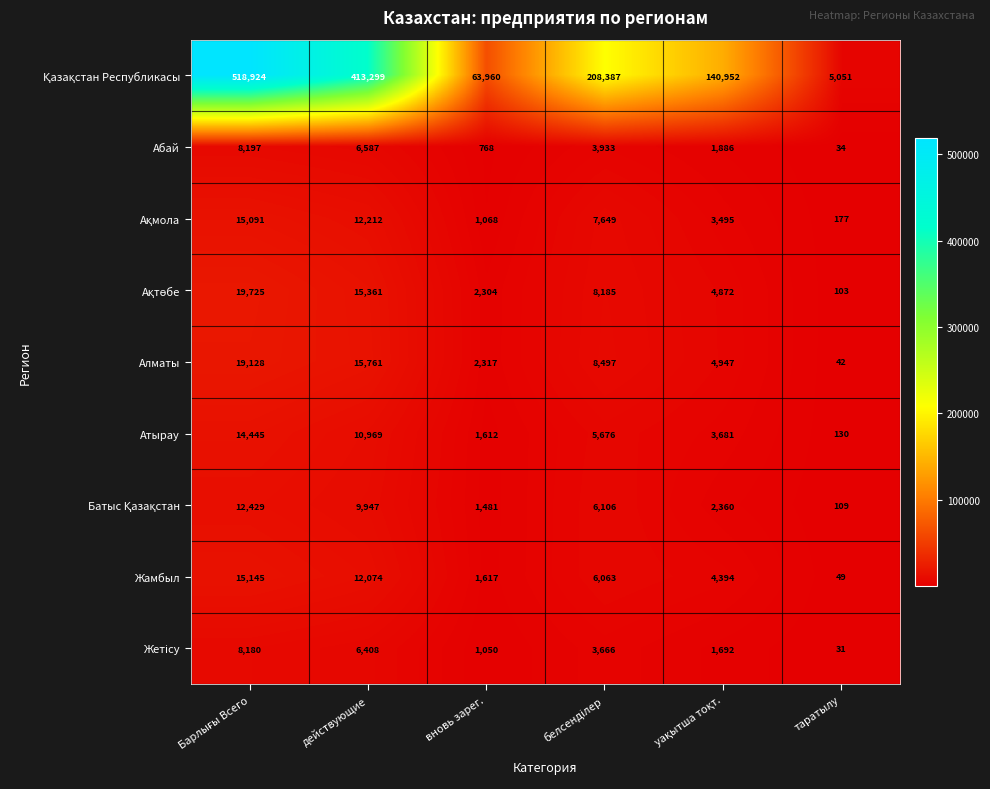

At which category does the chart reach its minimum across all series?

таратылу